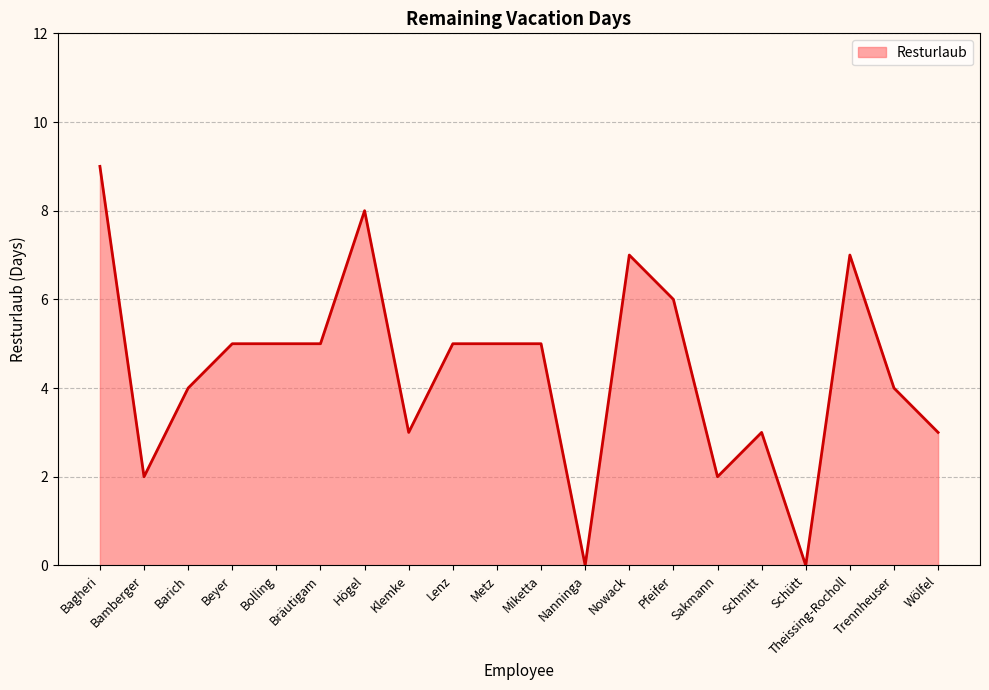

Which has a higher value, Nowack or Beyer?

Nowack